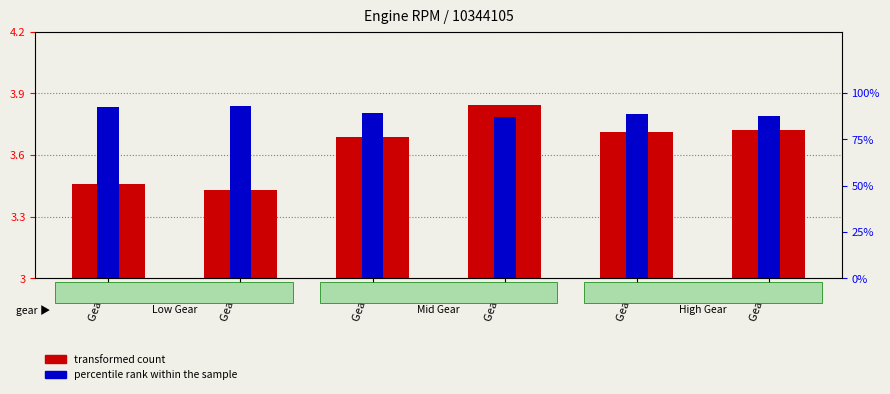

What is the value of the percentile rank within the sample bar at the 3rd from the left?

89.3